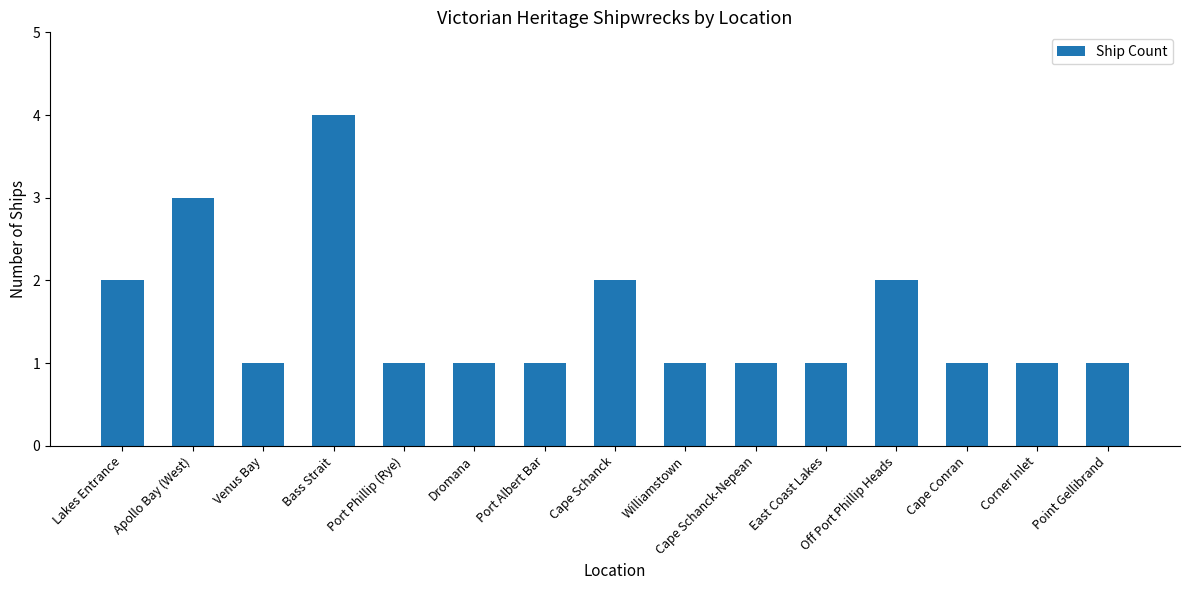

What is the sum of the values at Port Albert Bar and Cape Schanck-Nepean?

2